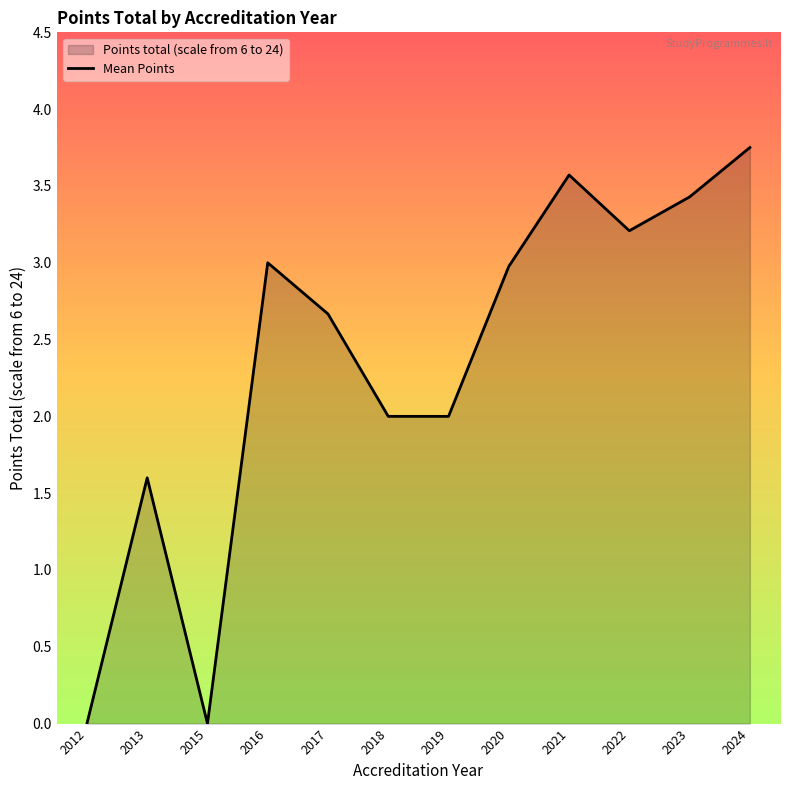

What is the sum of all values?

28.2